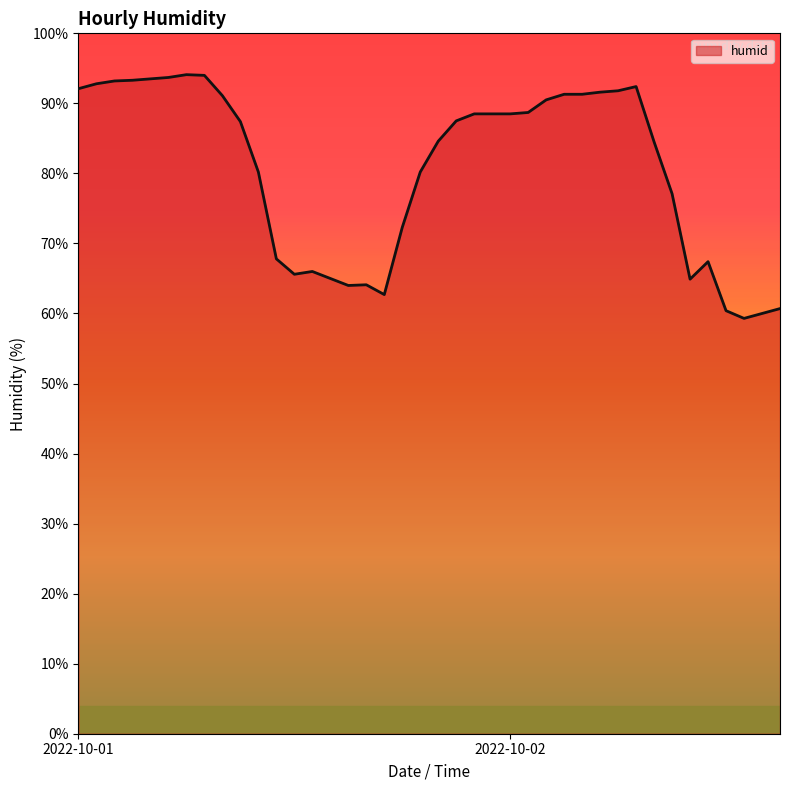

What is the minimum value shown in the chart?

59.3